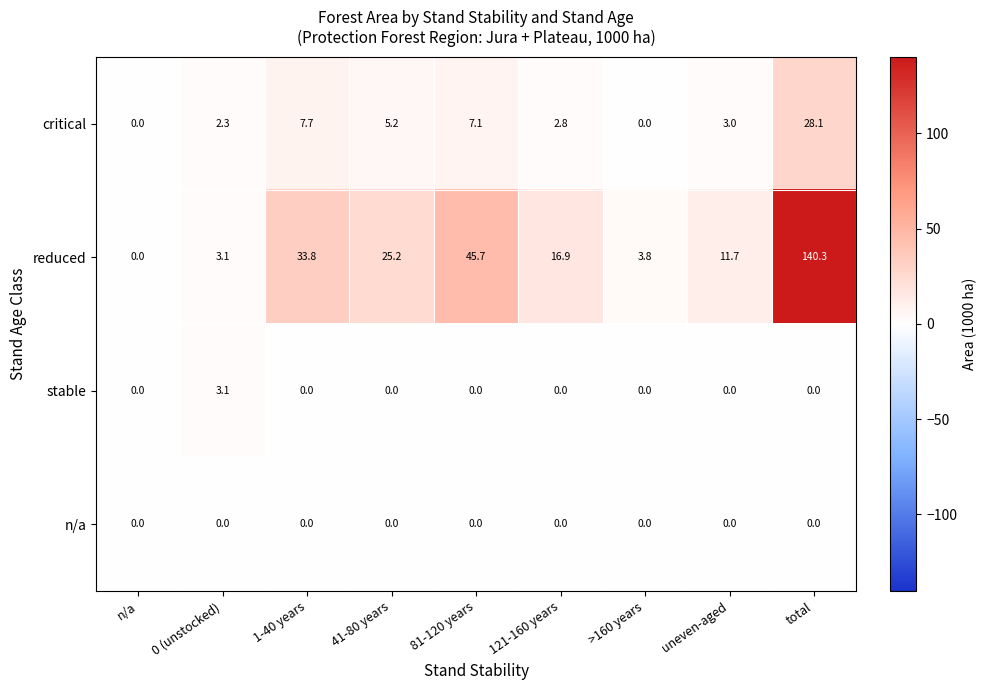

Count the number of data series in this chart.

4